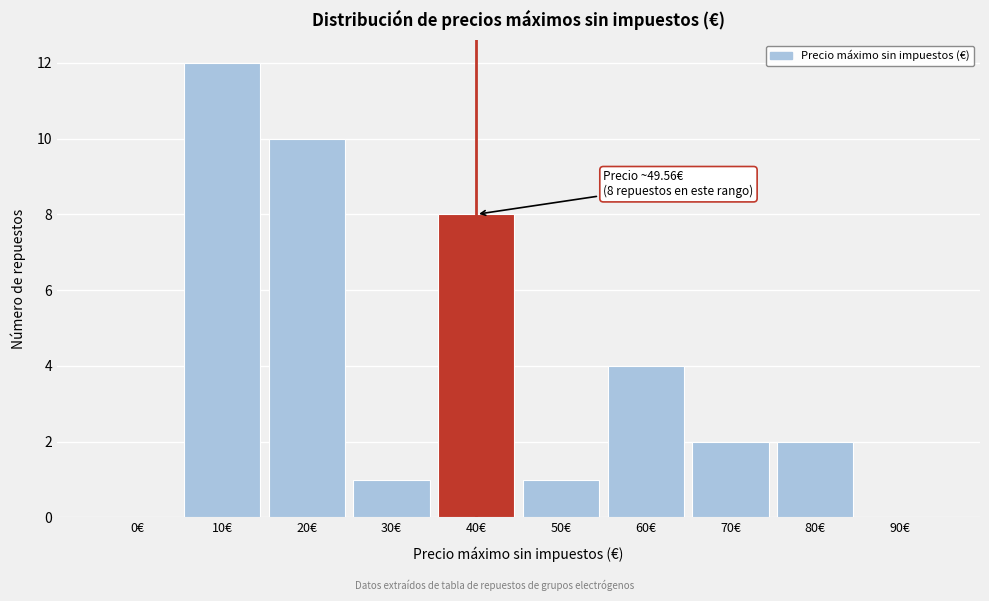

Reading right to left, list all the values displayed in this chart.

90€=0	80€=2	70€=2	60€=4	50€=1	40€=8	30€=1	20€=10	10€=12	0€=0